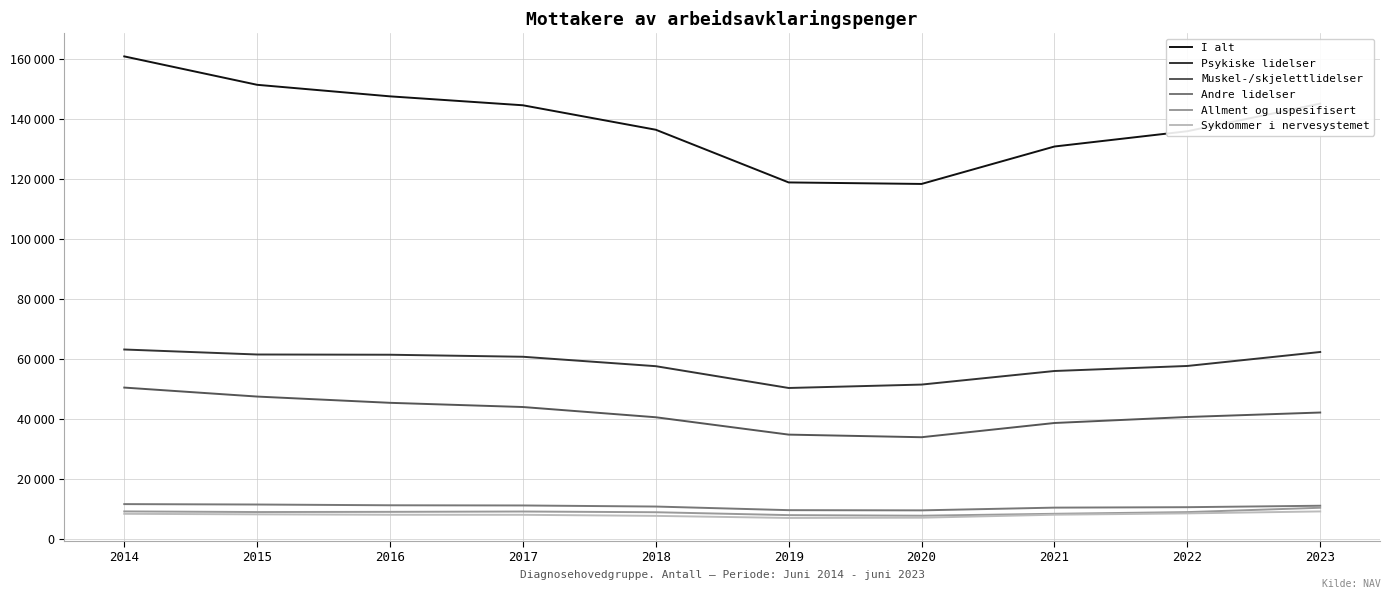

What are all the series names shown in the legend?

I alt, Psykiske lidelser, Muskel-/skjelettlidelser, Andre lidelser, Allment og uspesifisert, Sykdommer i nervesystemet